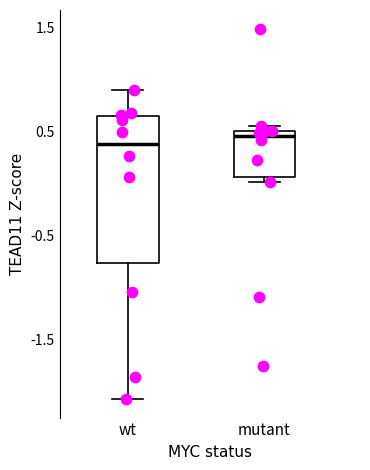

Reading left to right, transcribe this box plot: for each box, give where its median line is, the range the box spans, and where its two whiskers end, as read against the y-axis. The values are not printed on the chart, so give them approximately, as read against the axis.

wt: median 0.4, box -0.8 to 0.6, whiskers -2.1 to 0.9
mutant: median 0.5 (just below the box's upper edge), box 0.1 to 0.5, whiskers 0.0 to 0.6